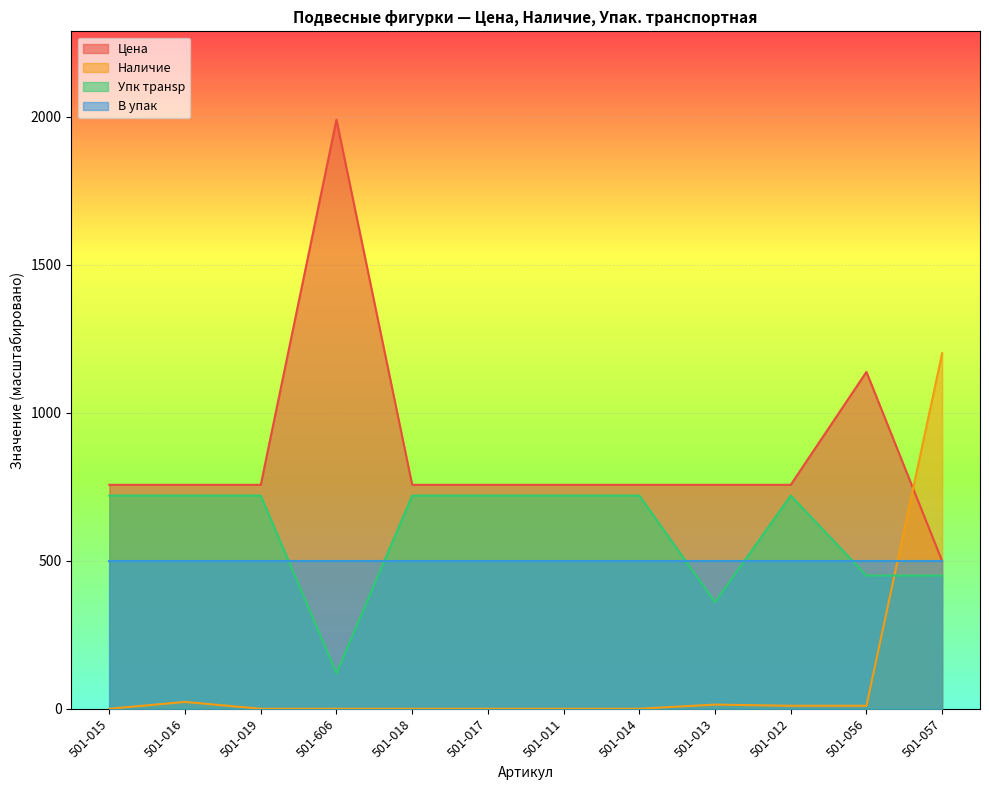

The Упк транsp series shows 223.9 at 501-014. True or false?

False